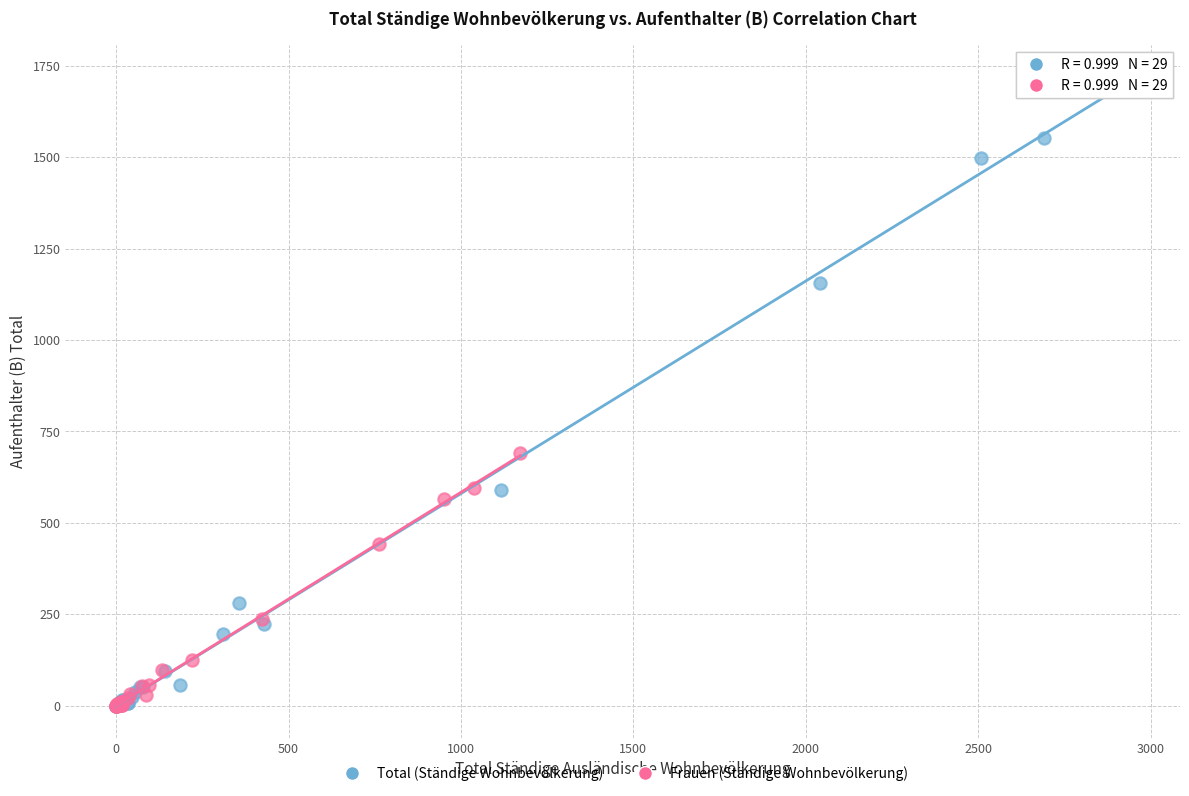

What are all the series names shown in the legend?

Total (Ständige Wohnbevölkerung), Frauen (Ständige Wohnbevölkerung)